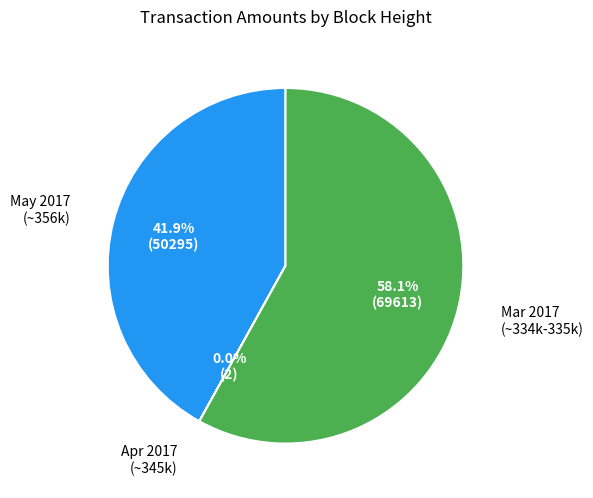

Does Mar 2017 (~334k-335k) account for over 50% of the chart?

Yes